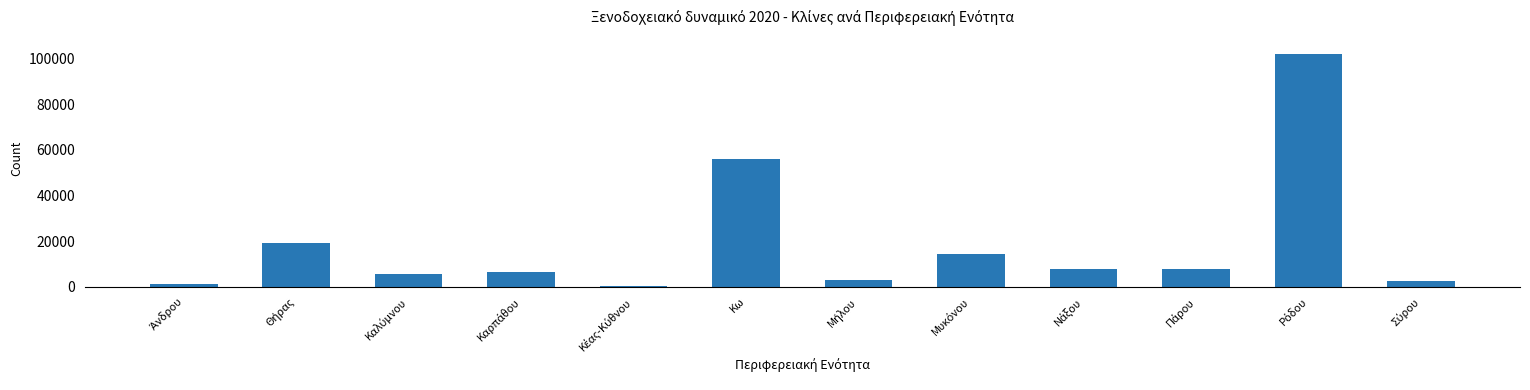

What is the maximum value shown in the chart?

102122